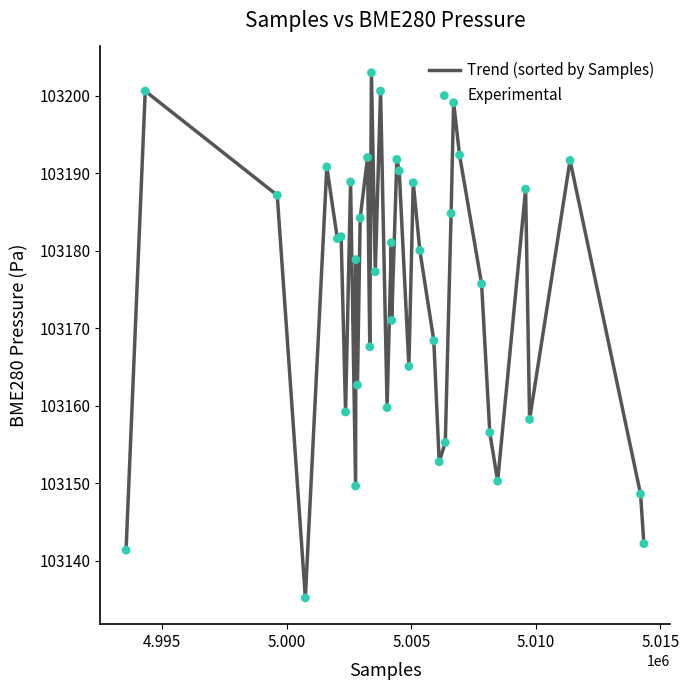

What is the difference between the maximum and minimum values?

67.8